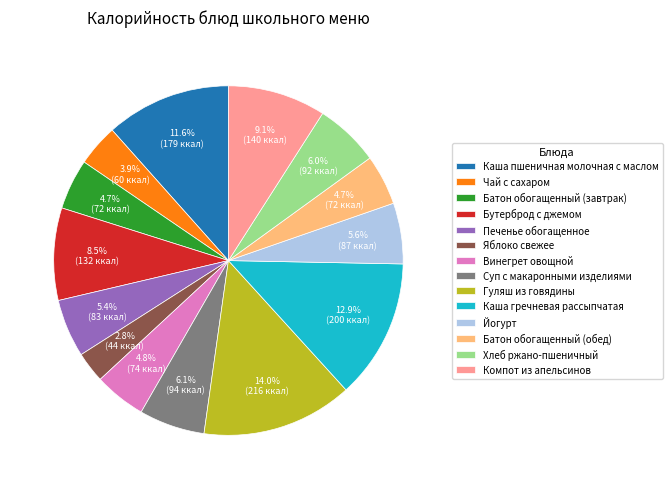

Between Батон обогащенный (завтрак) and Чай с сахаром, which is larger?

Батон обогащенный (завтрак)